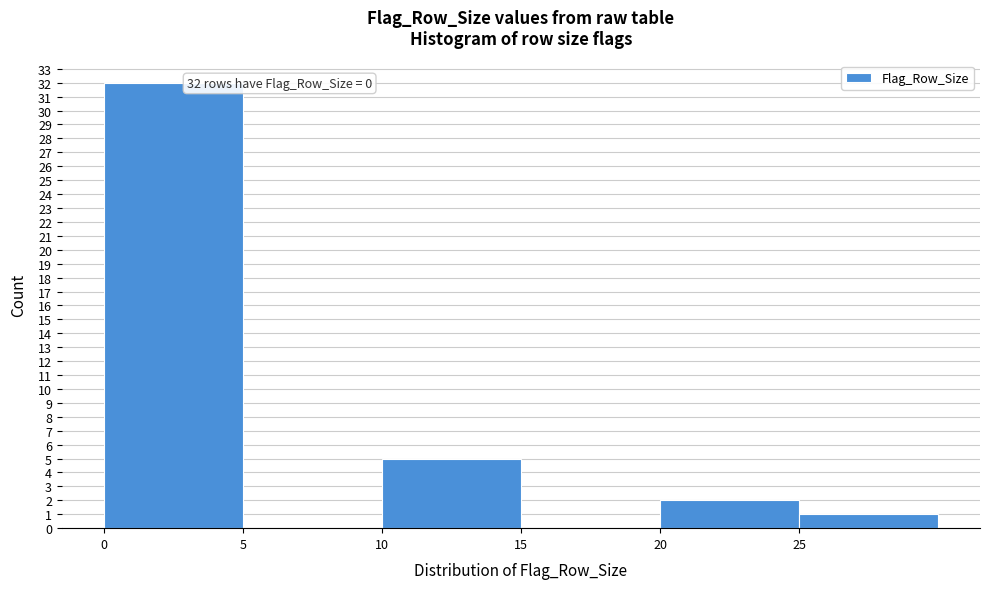

Which range on the x-axis has the tallest bar?

0 to 5